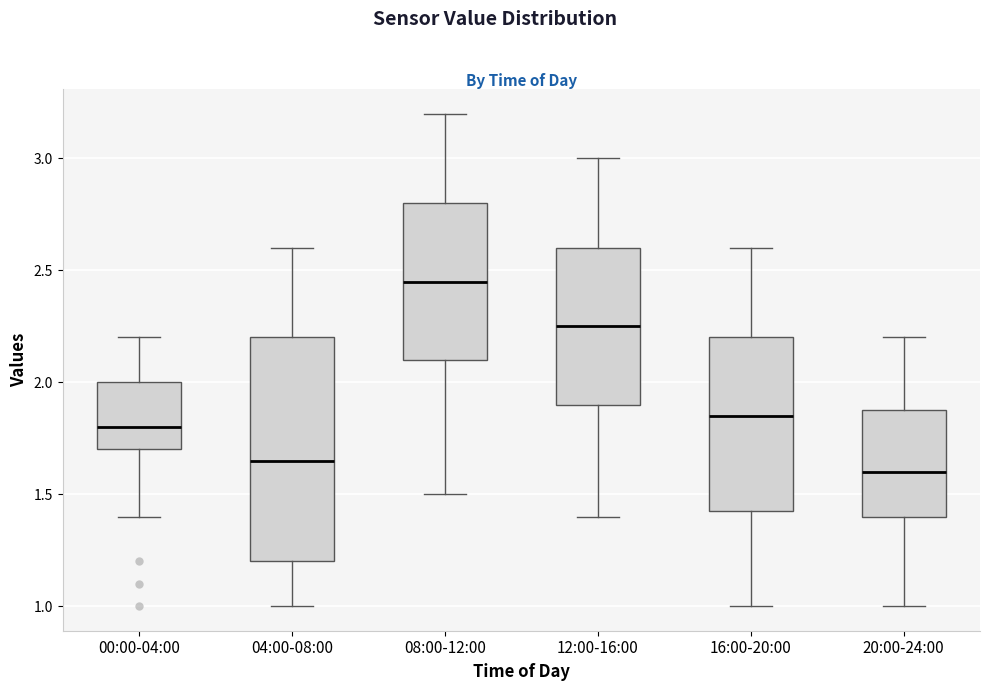

Comparing the boxes themselves (not the whiskers), which one is the tallest?

04:00-08:00